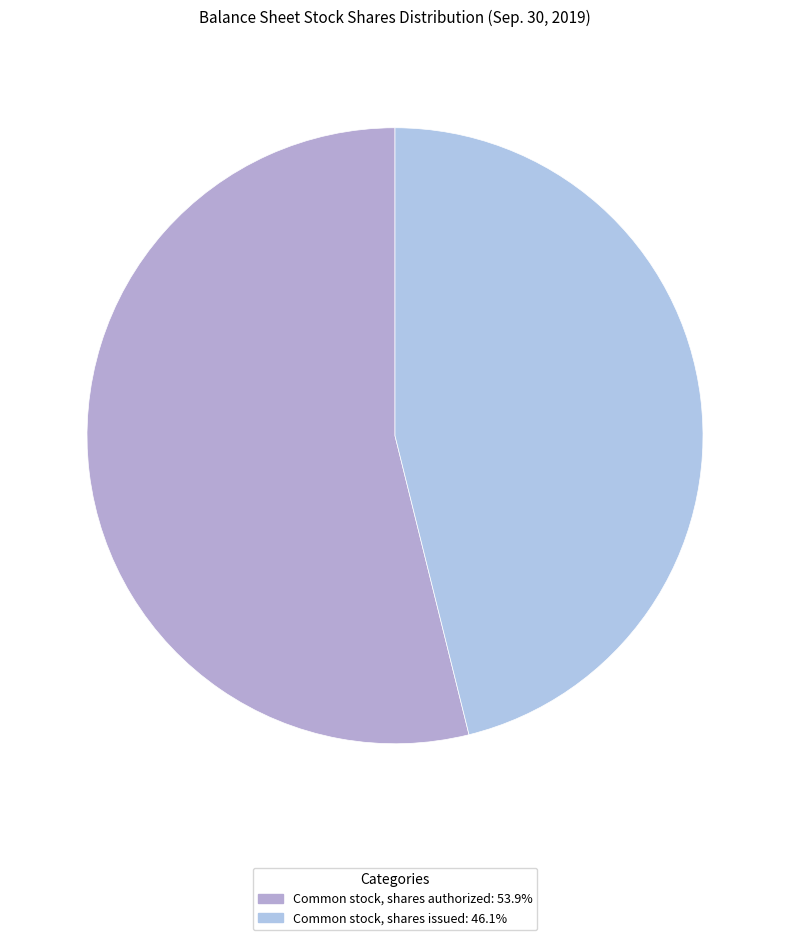

What is the smallest slice in the pie chart?

Common stock, shares issued